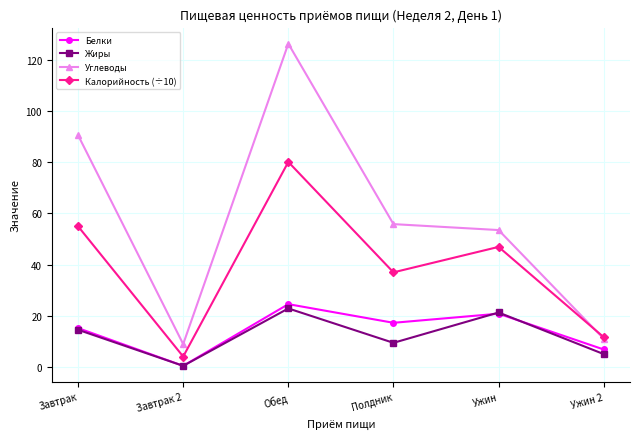

List the labels in order of Жиры value, largest first.

Обед, Ужин, Завтрак, Полдник, Ужин 2, Завтрак 2